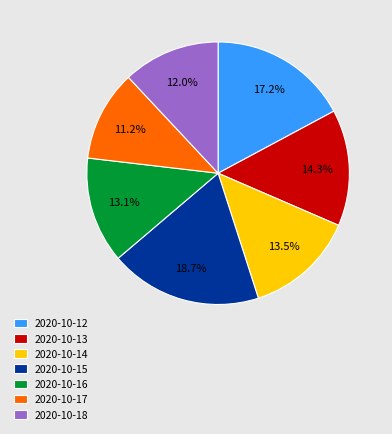

Which has a higher value, 2020-10-15 or 2020-10-14?

2020-10-15